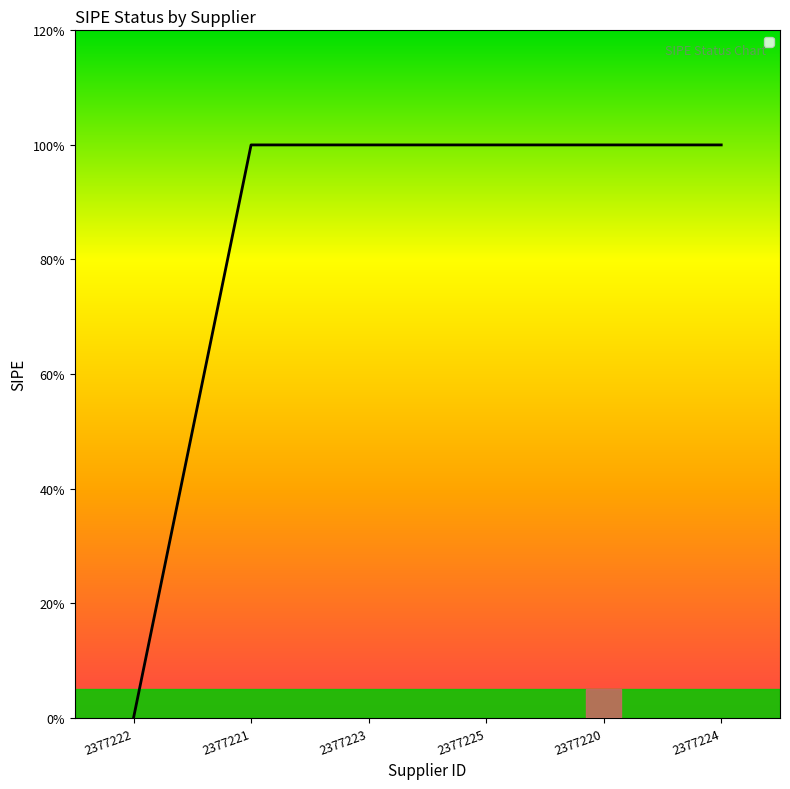

Does the chart display data point markers on the line(s)?

No